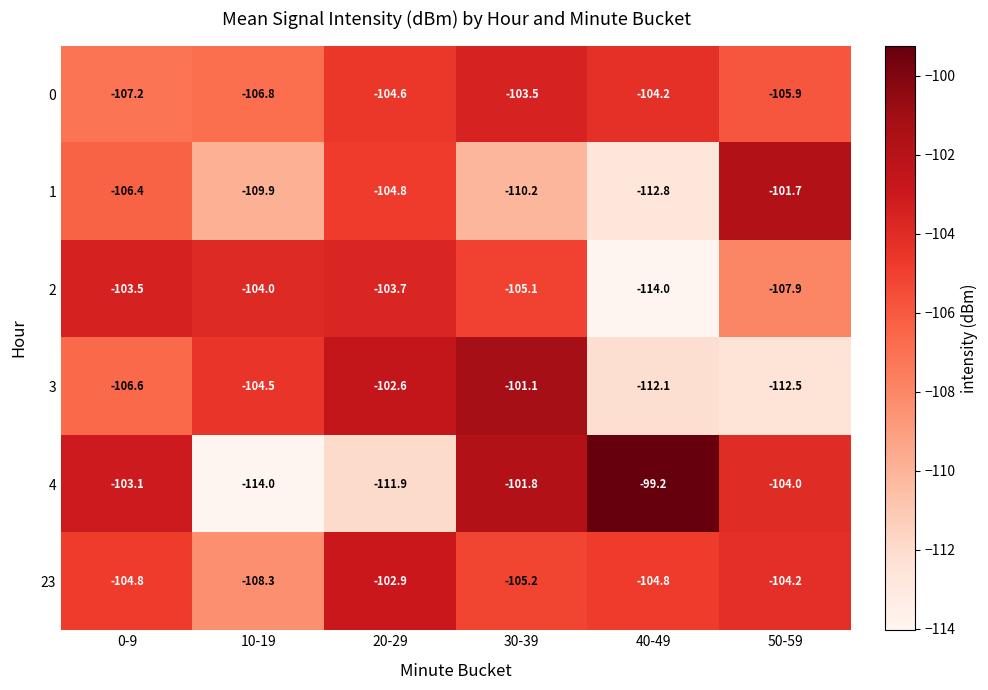

Rank the series at 40-49 from lowest to highest value.

2, 1, 3, 23, 0, 4